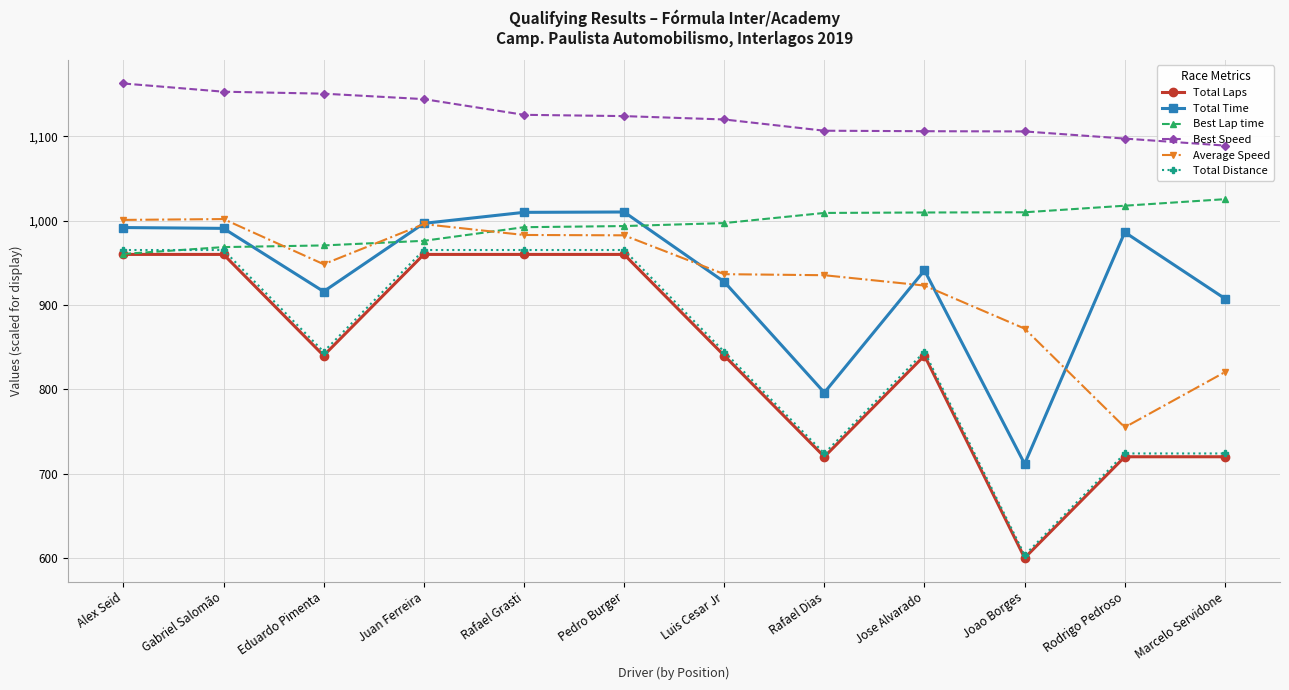

How many lines are shown in the chart?

6